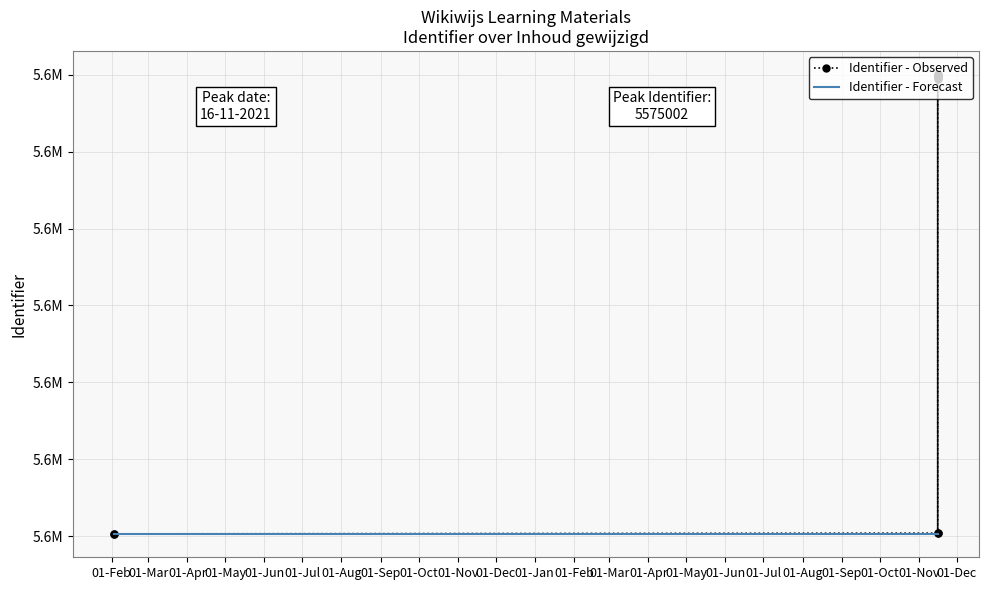

What is the total value across all series at 01-Dec?

11148807